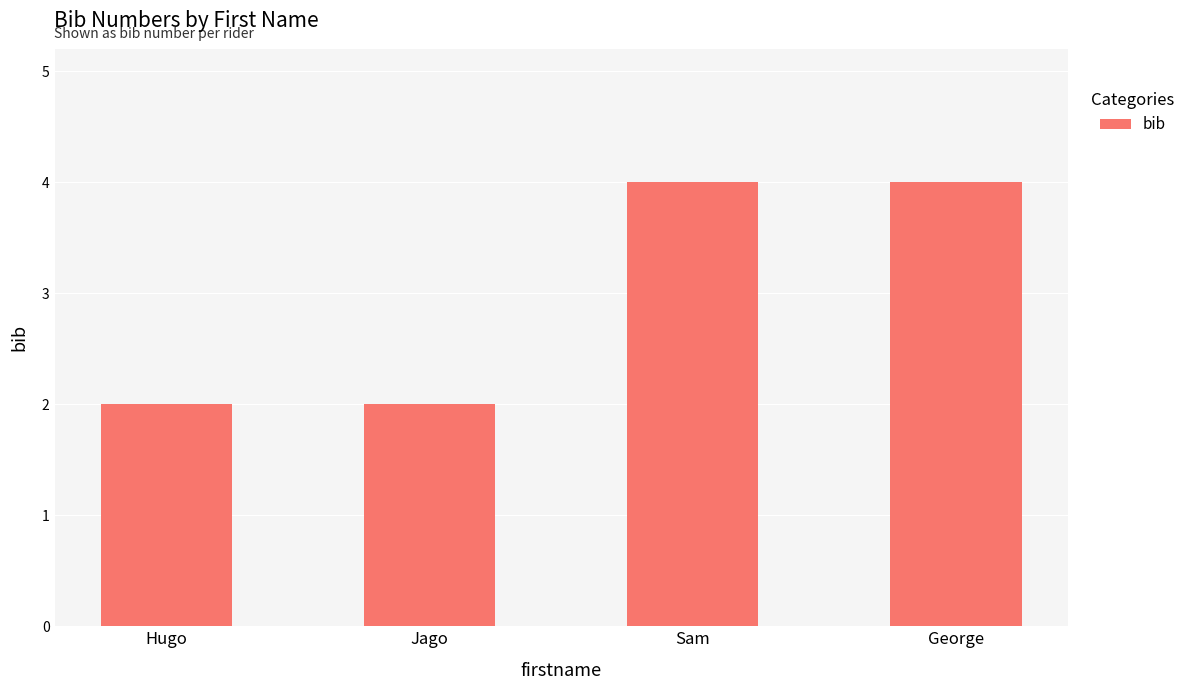

What is the maximum value shown in the chart?

4